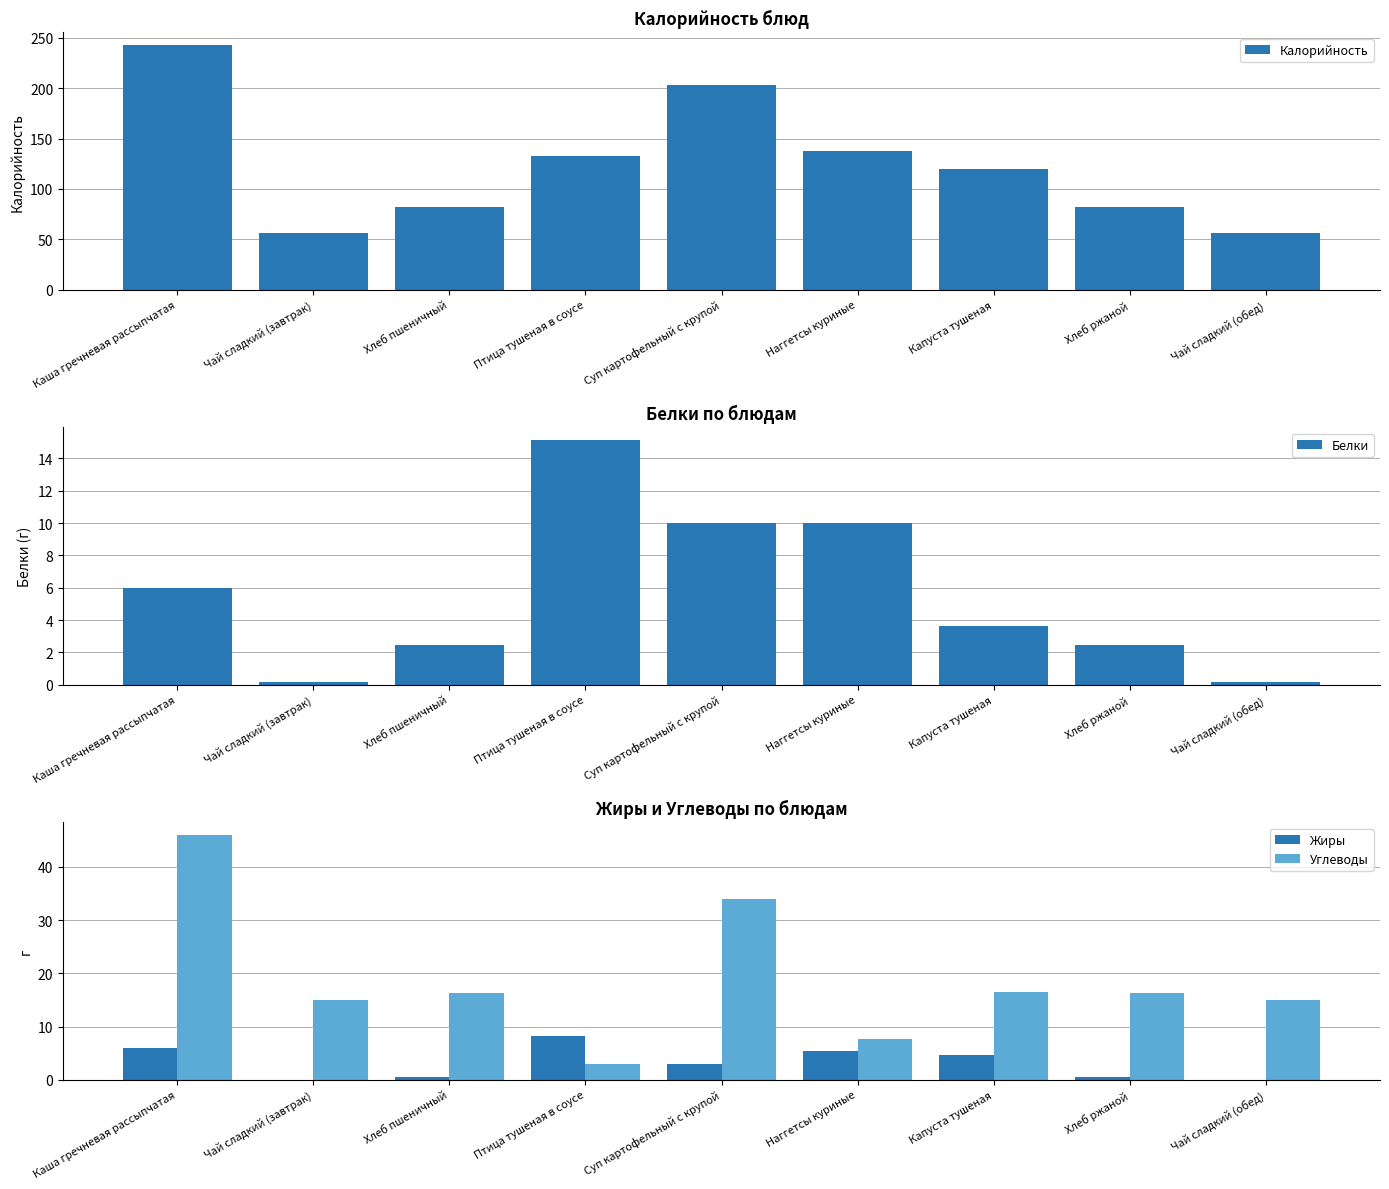

What is the total value across all series at Наггетсы куриные?

161.2